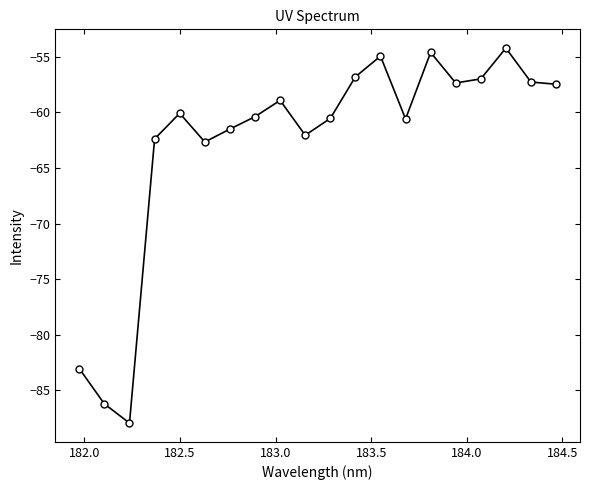

What is the difference between the maximum and minimum values?

33.7